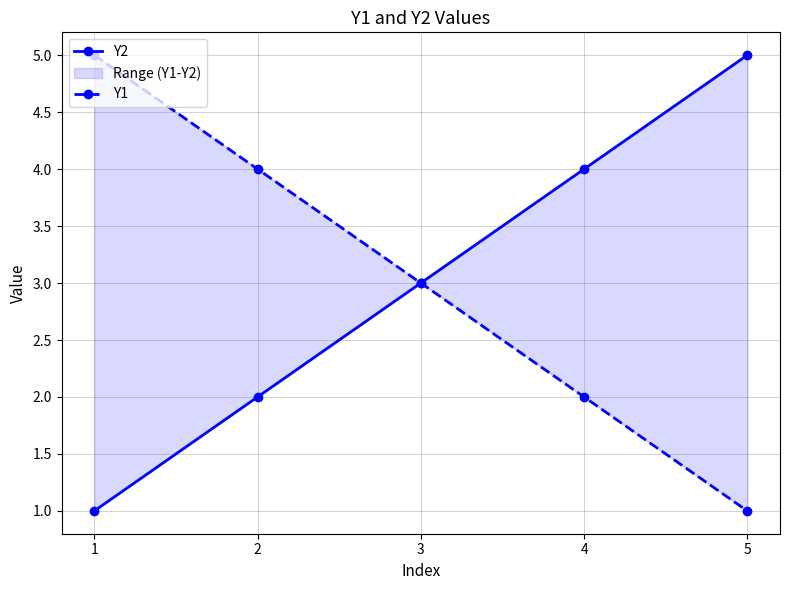

At how many categories does at least one series exceed 4?

2